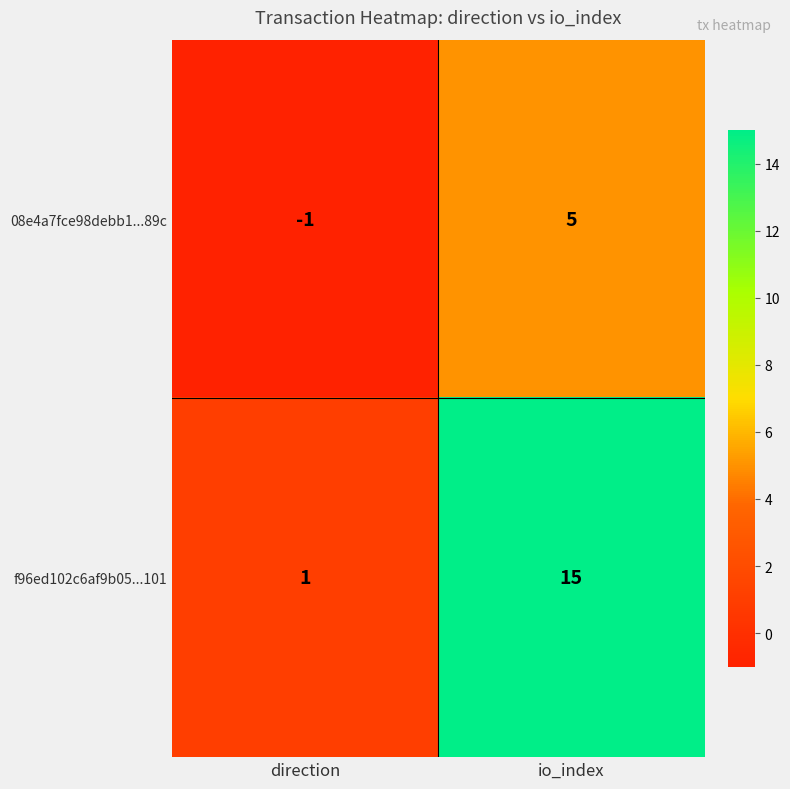

Reading right to left, extract all data points from this chart.

08e4a7fce98debb1...89c: io_index=5	direction=-1
f96ed102c6af9b05...101: io_index=15	direction=1